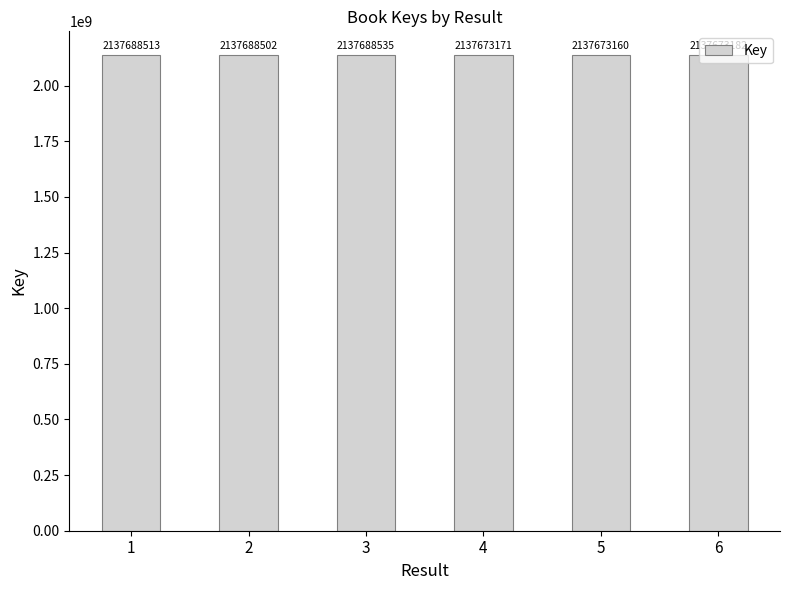

Approximately how many times larger is the value at 6 compared to 3?

1.0